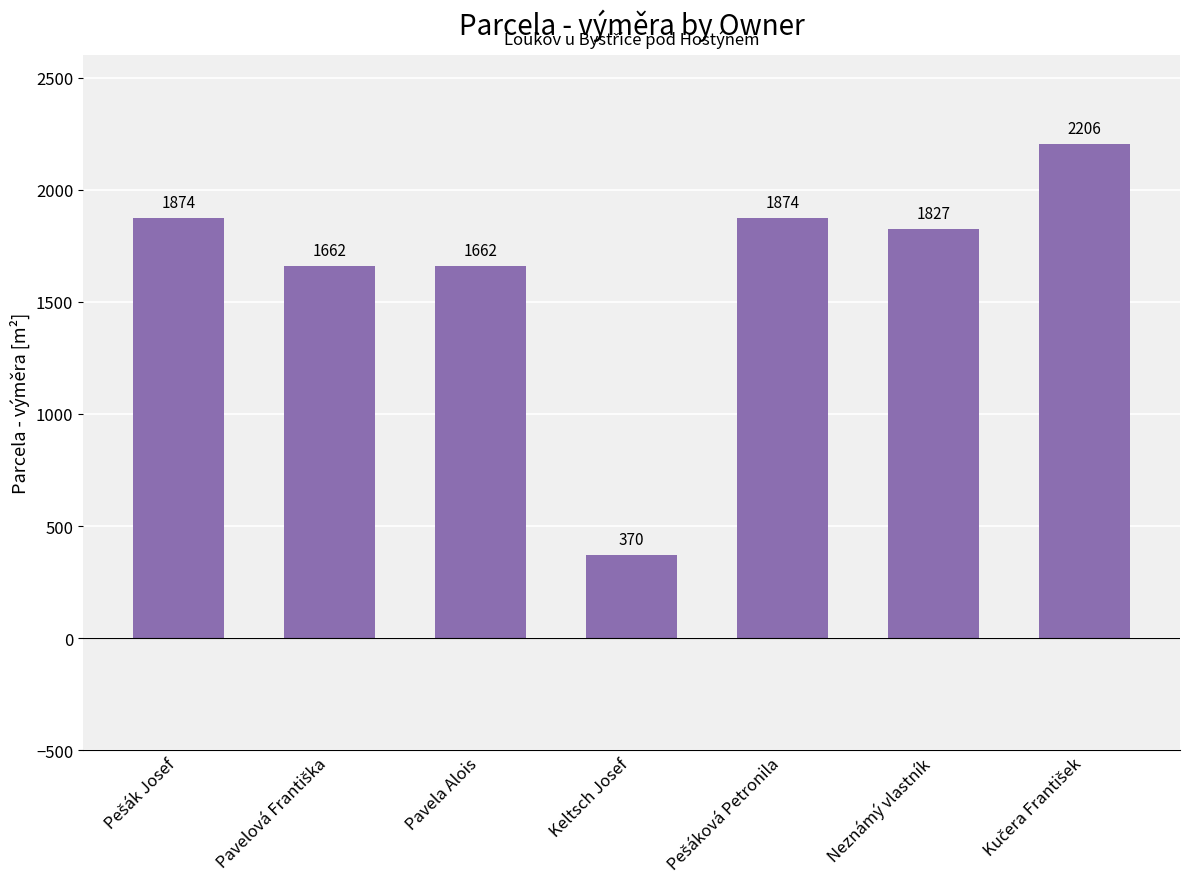

What is the difference between the maximum and second lowest values?

544